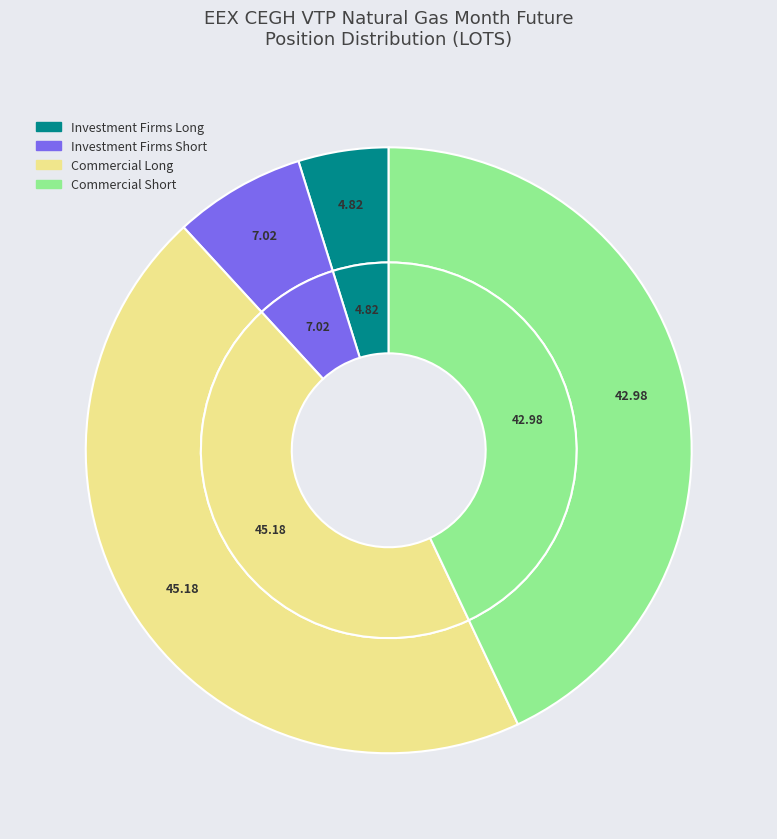

Which slice is the largest?

Commercial Long